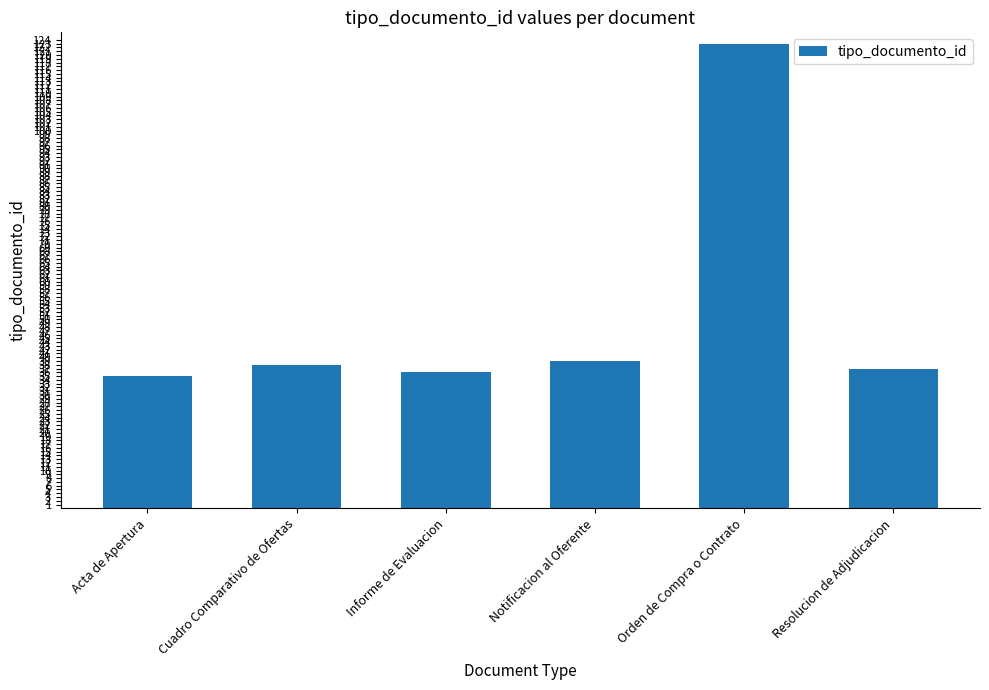

What is the minimum value shown in the chart?

35